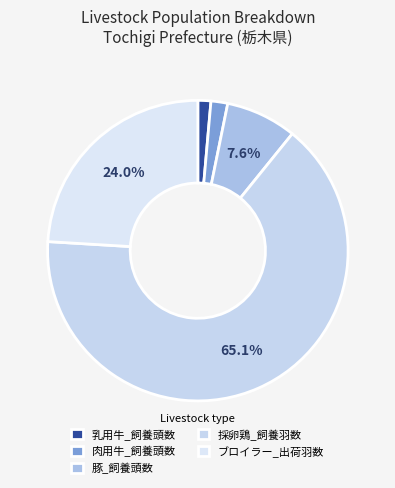

Is there a majority slice in this chart?

Yes